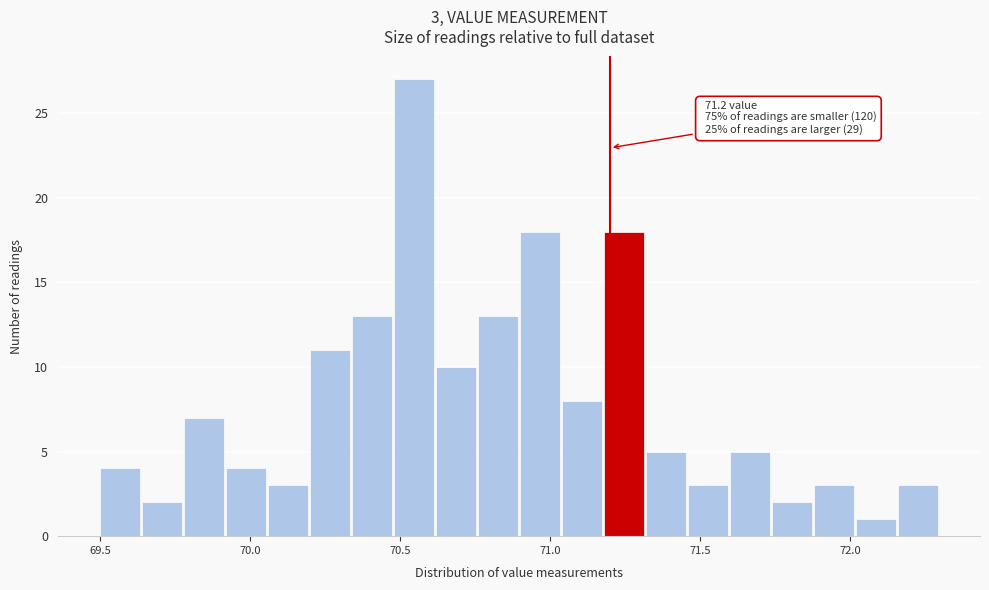

Read against the x-axis, roughly where is the centre of the tallest bar?

70.55